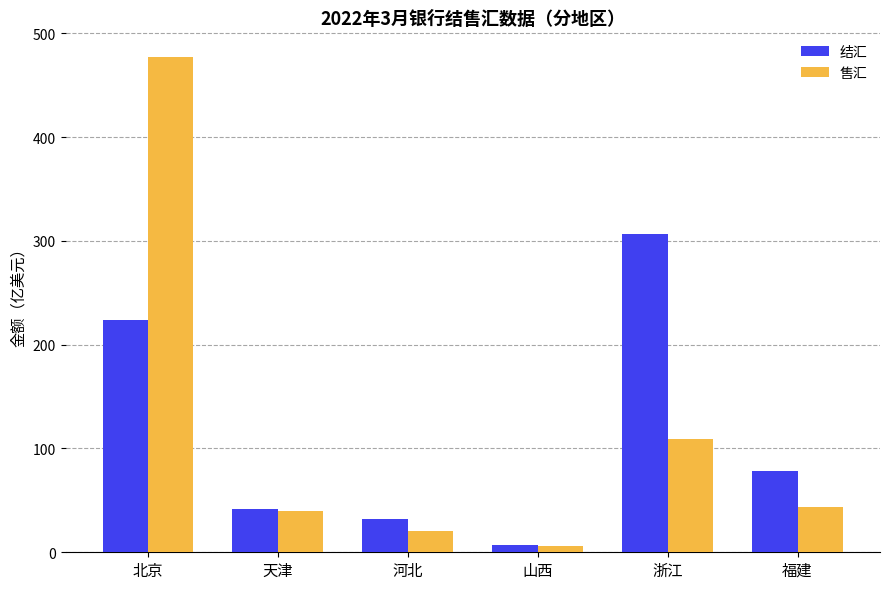

The value of 售汇 at 浙江 is 109.1. True or false?

True